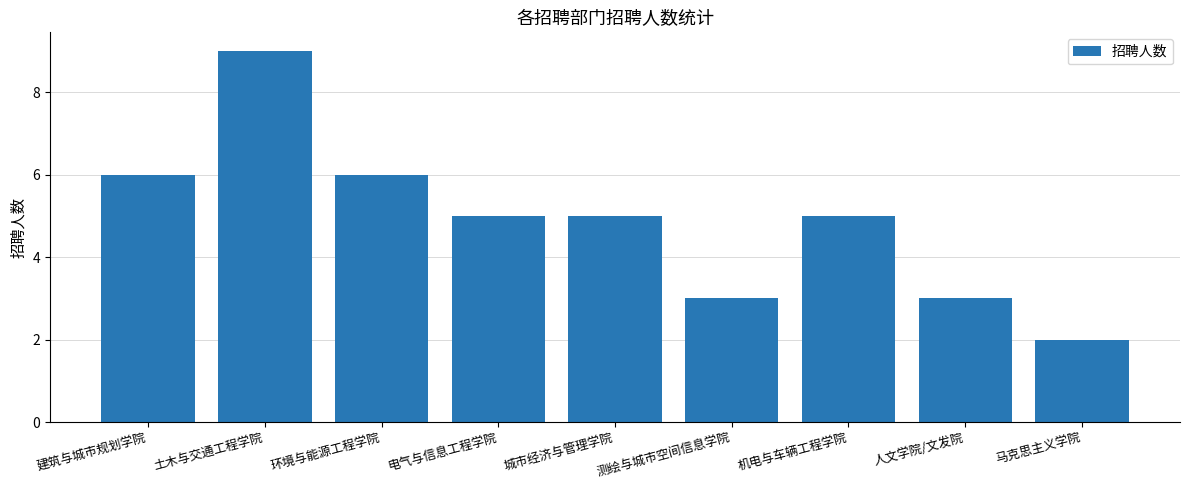

Reading left to right, list all the values displayed in this chart.

6	9	6	5	5	3	5	3	2